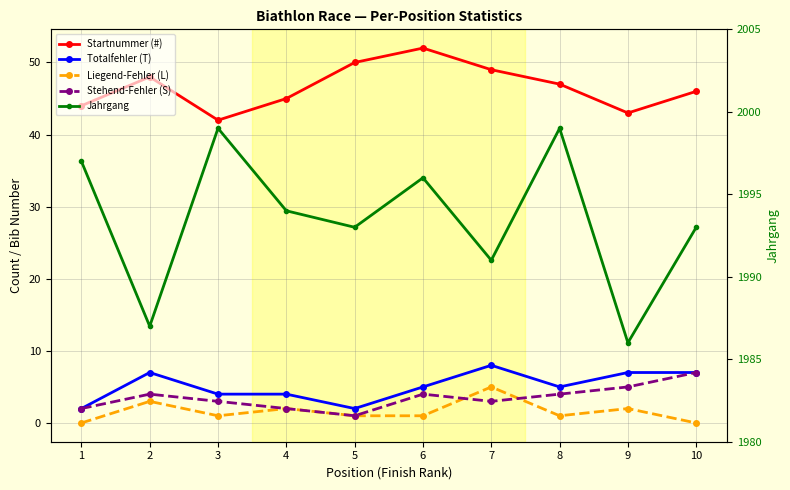

How many values in the Startnummer (#) series exceed 47?

4